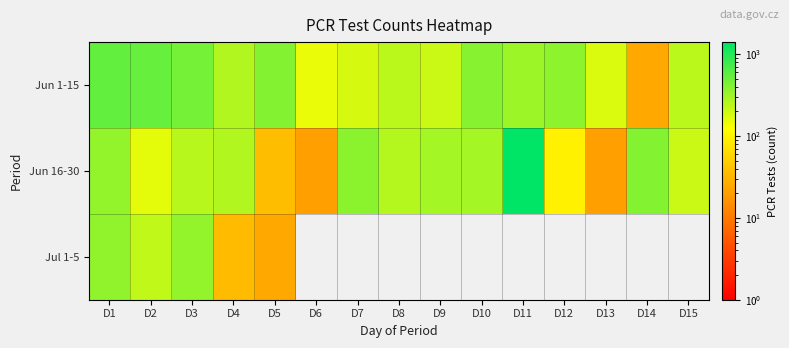

What is the spread (max minus min) of values at D3?

208.0